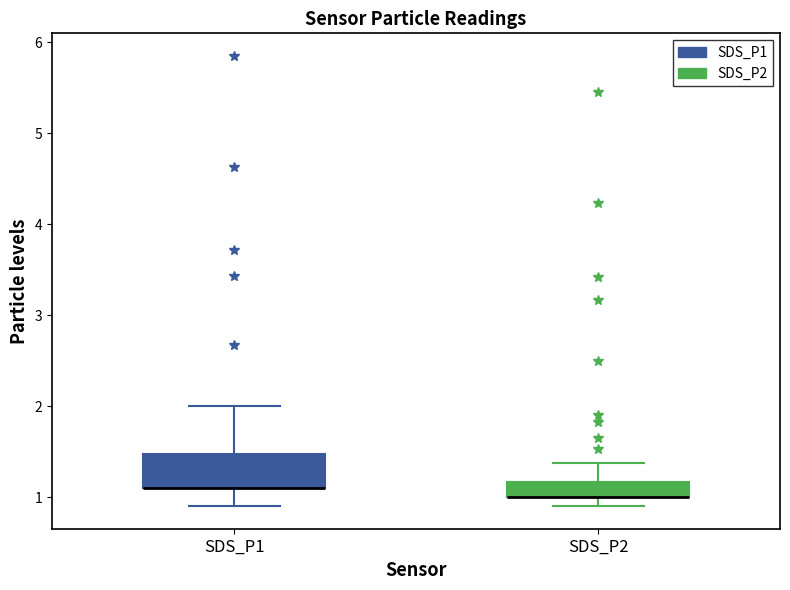

Reading left to right, read every box against the y-axis: the position of its median line, the range the box covers, and the ends of its whiskers. The values are not printed on the chart, so give them approximately, as read against the axis.

SDS_P1: median 1.1 (drawn on the box's lower edge), box 1.1 to 1.5, whiskers 0.9 to 2.0
SDS_P2: median 1.0 (drawn on the box's lower edge), box 1.0 to 1.2, whiskers 0.9 to 1.4